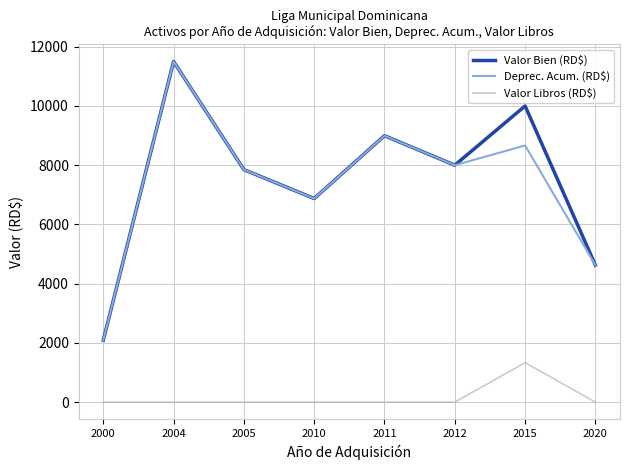

What is the greatest value displayed?

11500.0